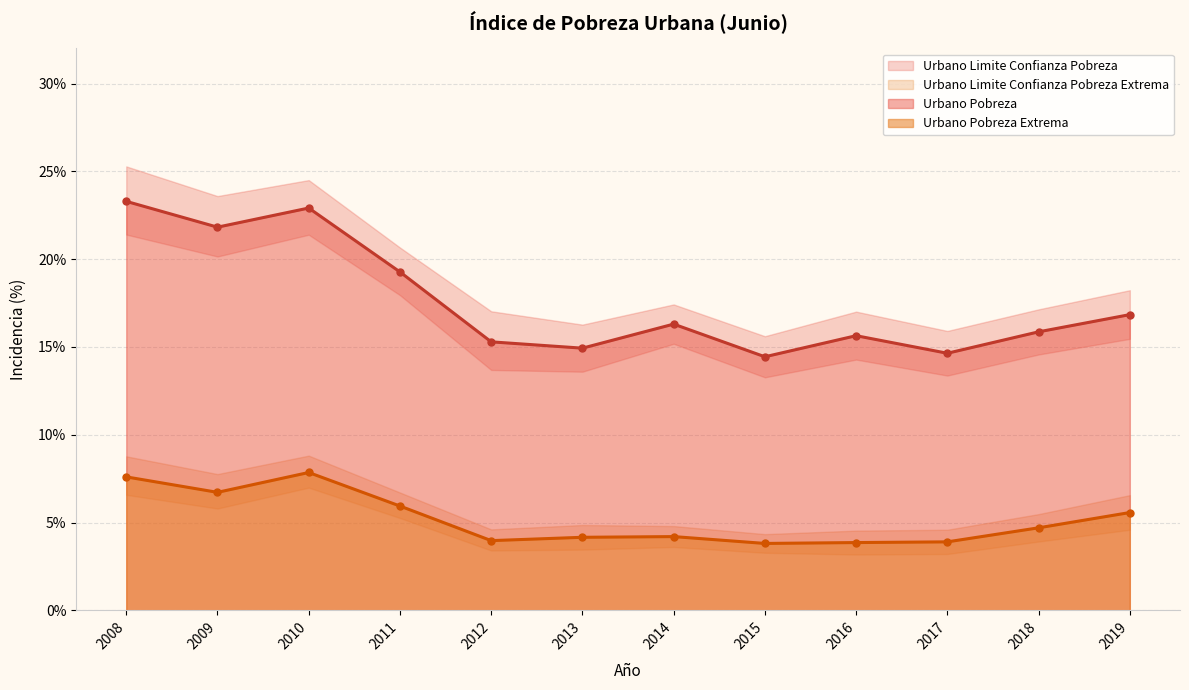

True or false: Urbano Pobreza has more than 0 interior local peaks.

True